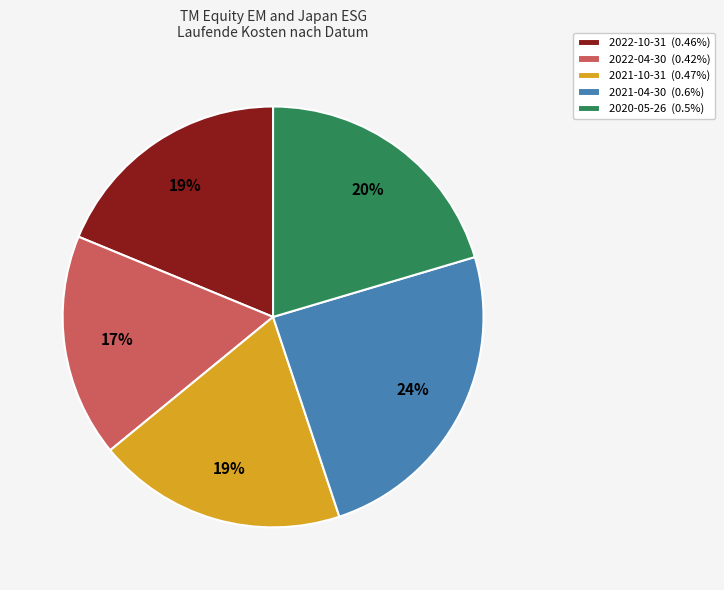

Between 2020-05-26 and 2021-10-31, which is larger?

2020-05-26